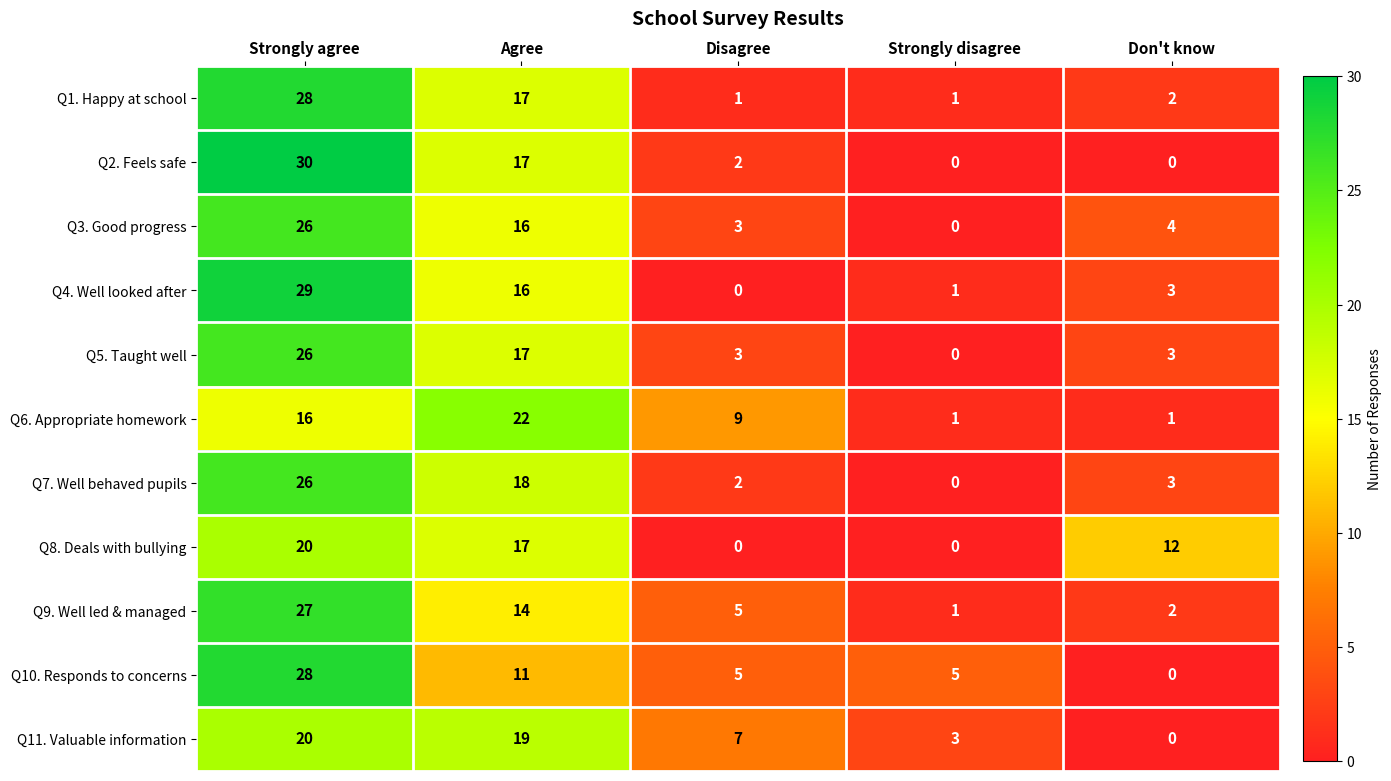

Which series has the widest spread of values?

Q2. Feels safe